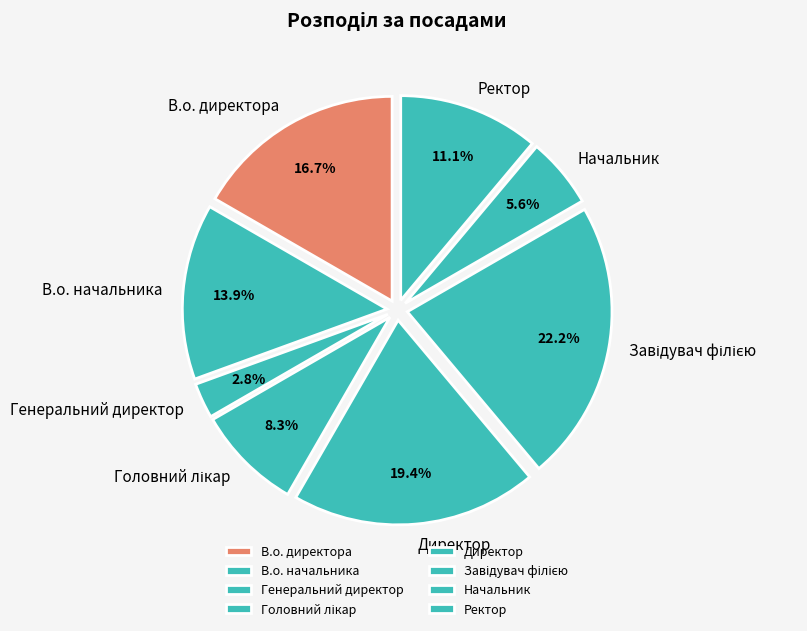

True or false: Ректор accounts for 24% of the total.

False